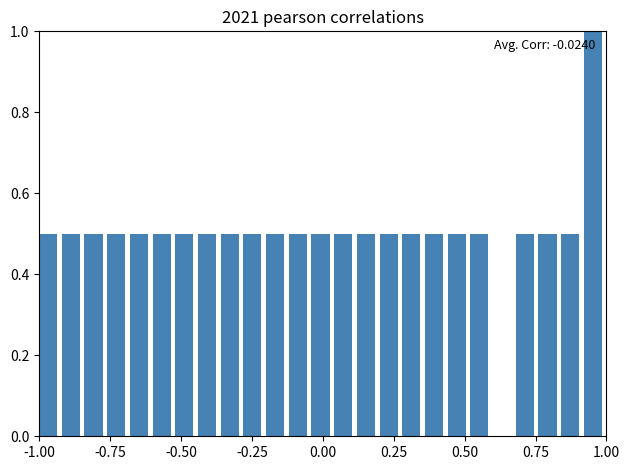

Around what value on the x-axis is the tallest bar? Give the approximate position of its centre, as read against the axis.

0.95